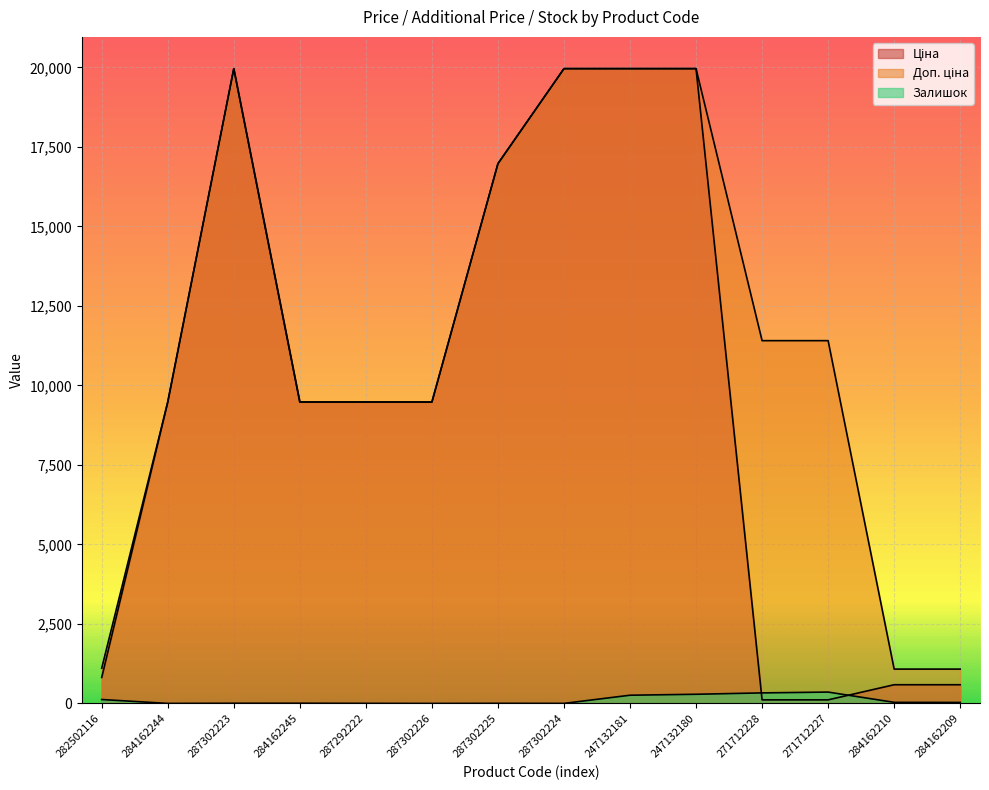

Rank the categories by Залишок value from lowest to highest.

287302226, 284162244, 287302224, 287292222, 287302225, 287302223, 284162245, 284162209, 284162210, 282502116, 247132181, 247132180, 271712228, 271712227